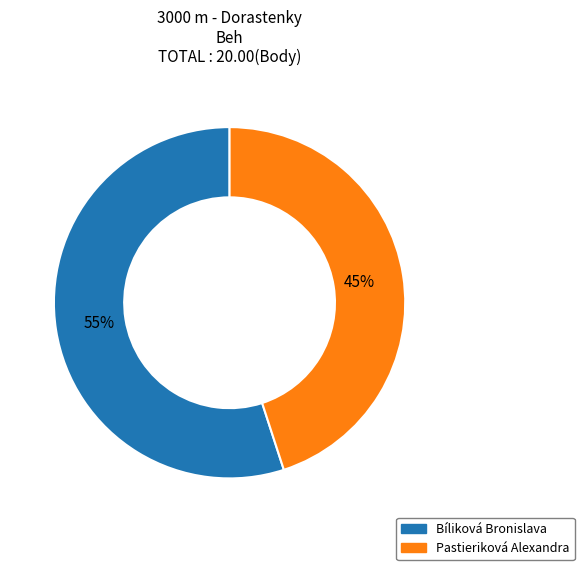

To the nearest percent, what portion does Pastieriková Alexandra represent?

45%